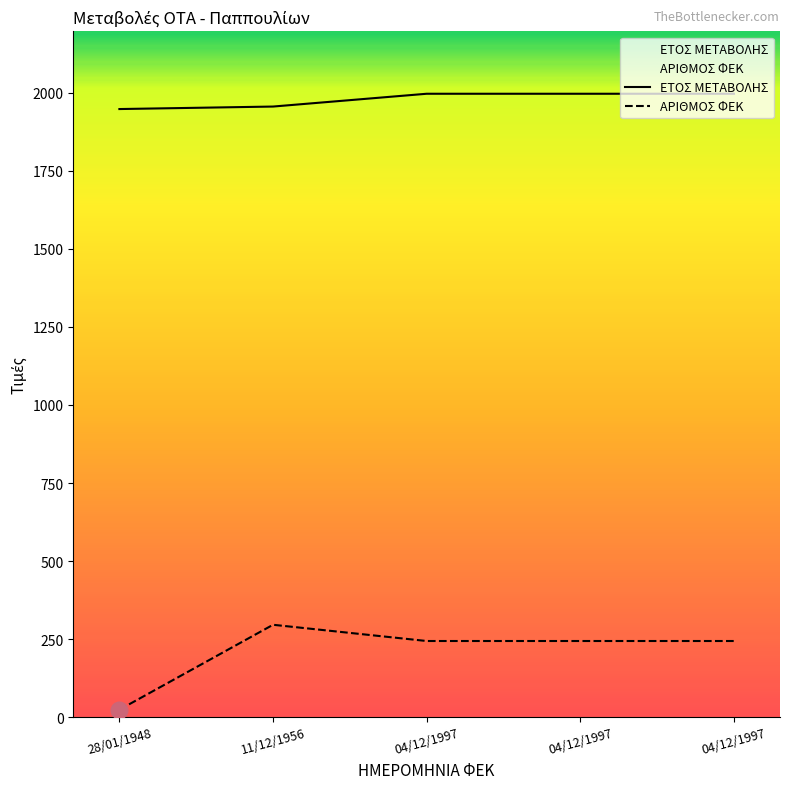

How many interior local peaks does the ΑΡΙΘΜΟΣ ΦΕΚ series have?

1